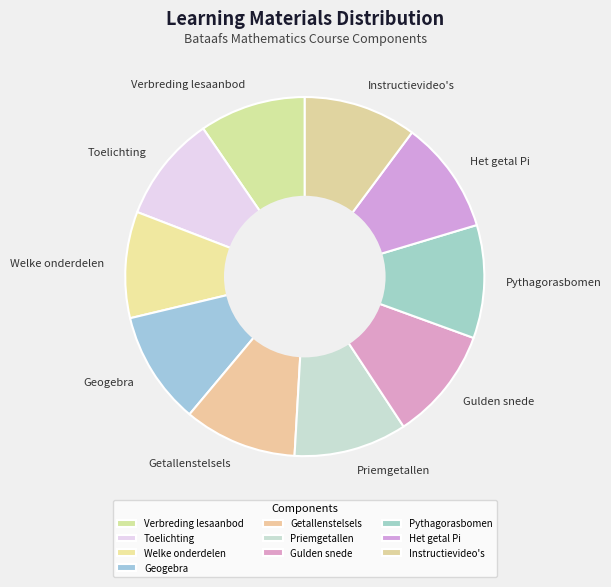

Do Getallenstelsels and Toelichting together represent more than half of the pie?

No